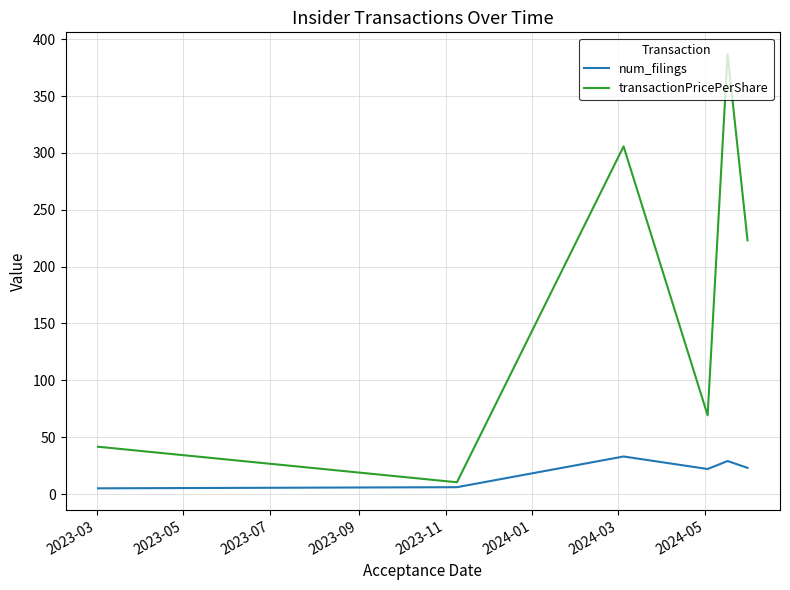

What is the greatest value displayed?

387.0